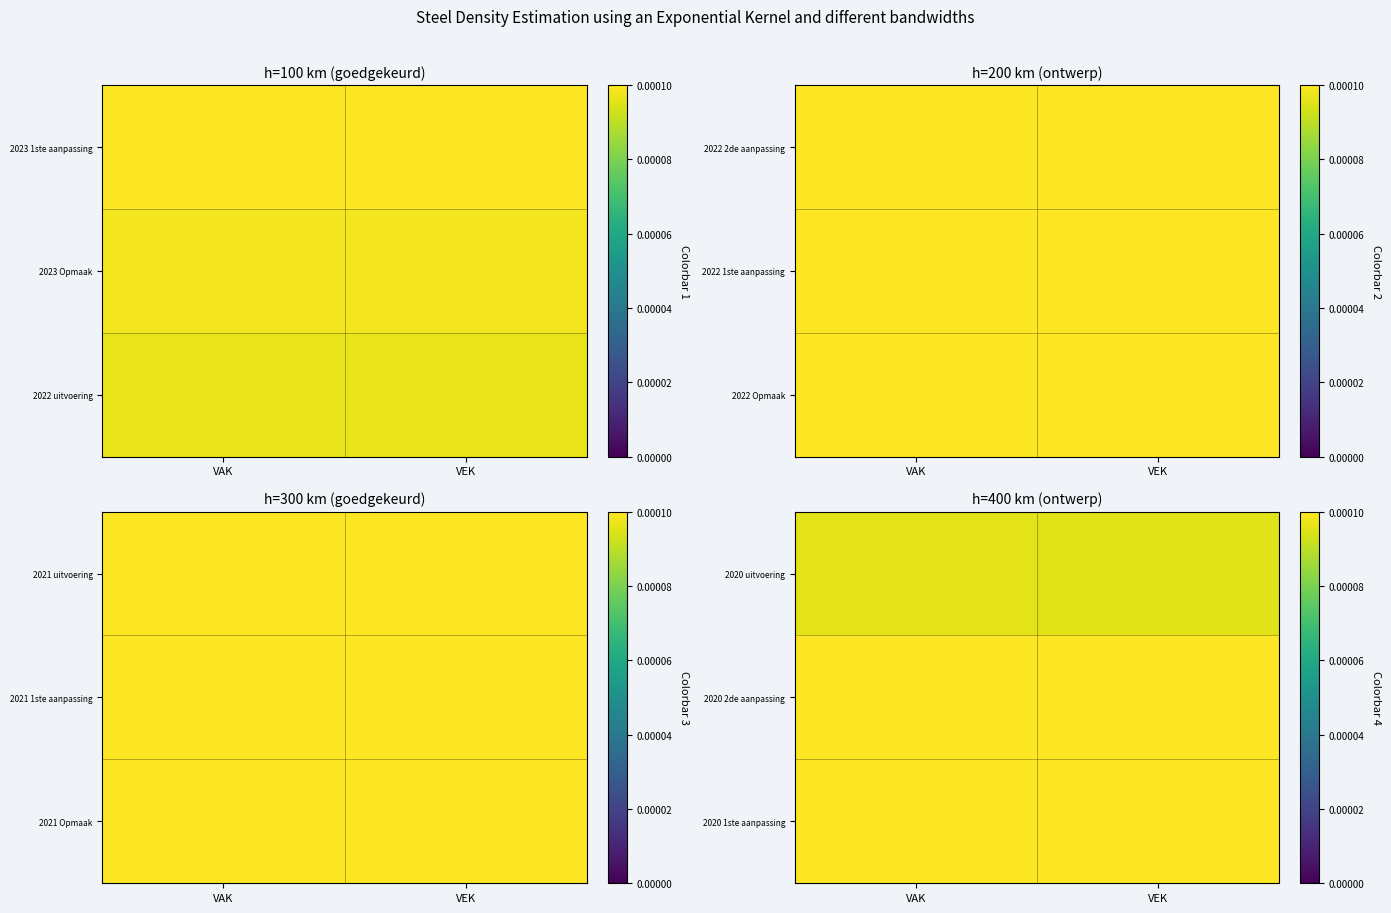

At how many categories does at least one series exceed 0?

2